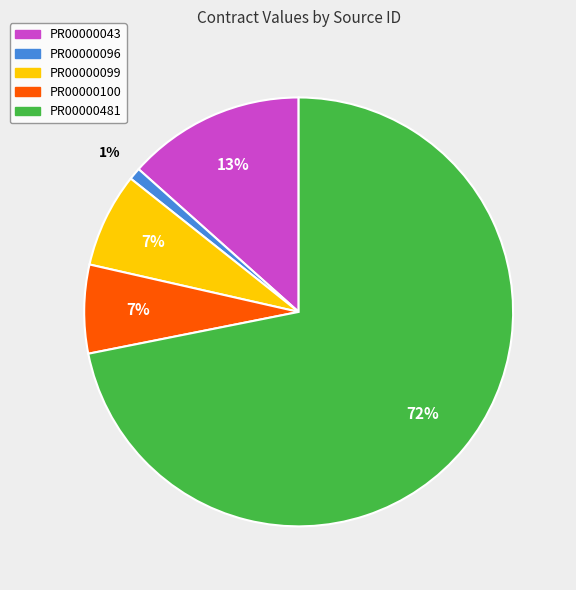

How many segments does this pie chart have?

5